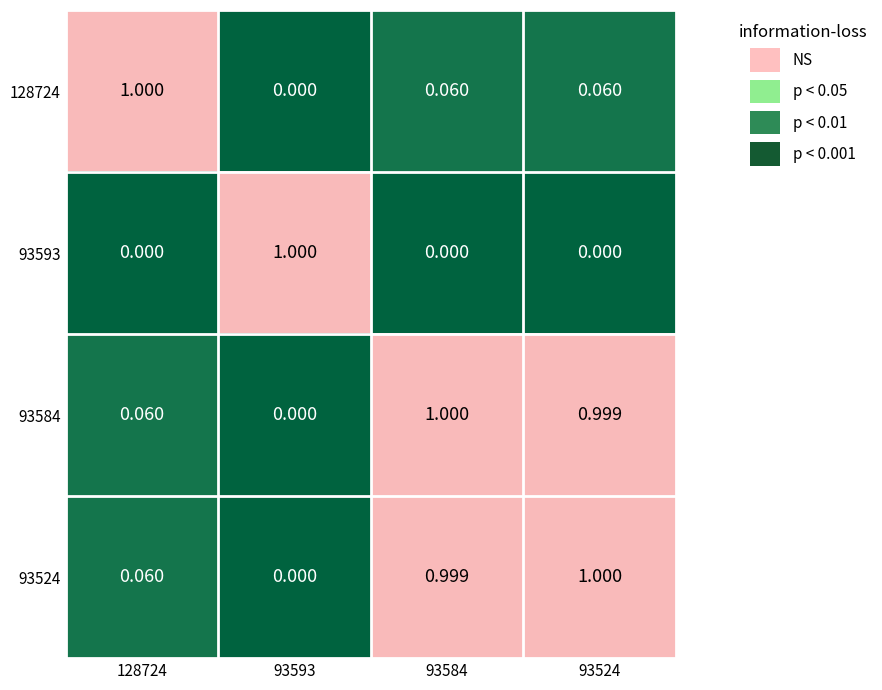

What is the greatest value displayed?

1.0